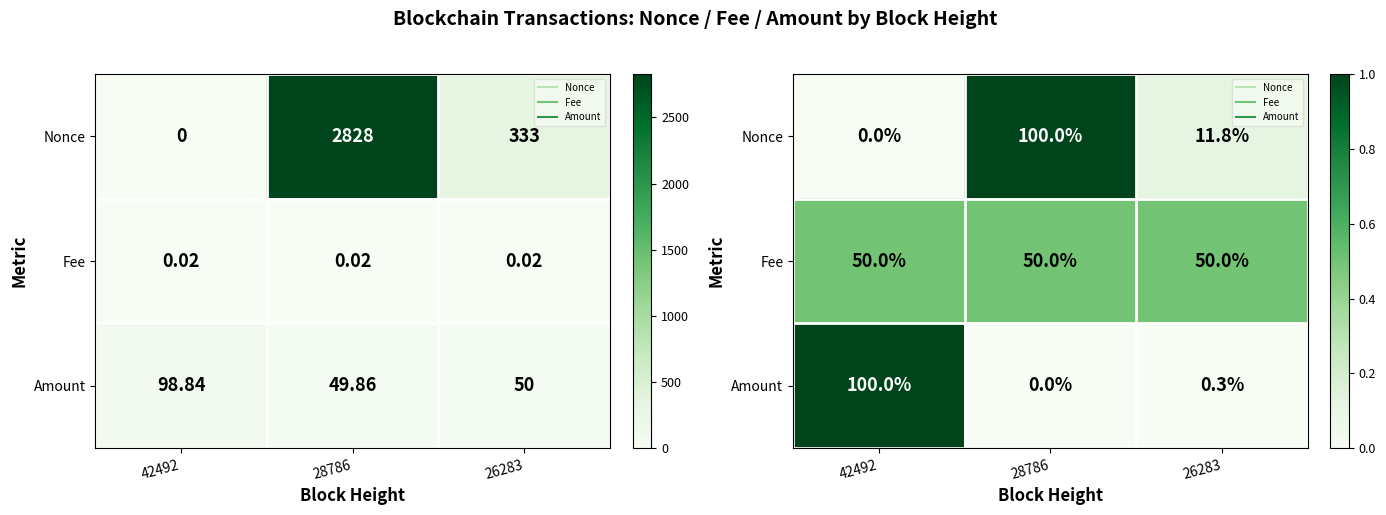

What is the difference between the maximum and minimum values in the Amount series?

1.0